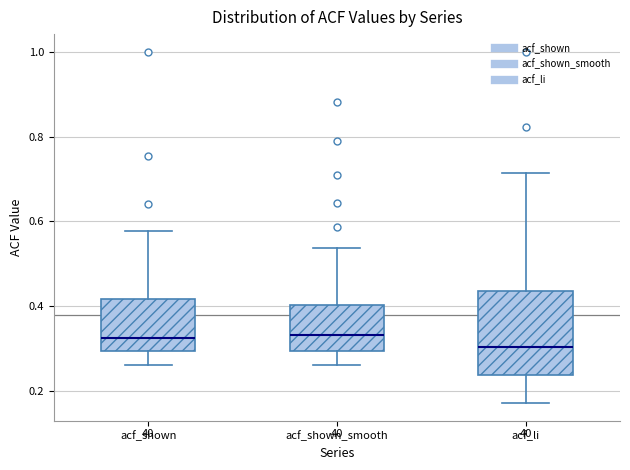

Where does the lower whisker of the box for acf_li end on the y-axis? The values are not printed on the chart, so give them approximately, as read against the axis.

0.18